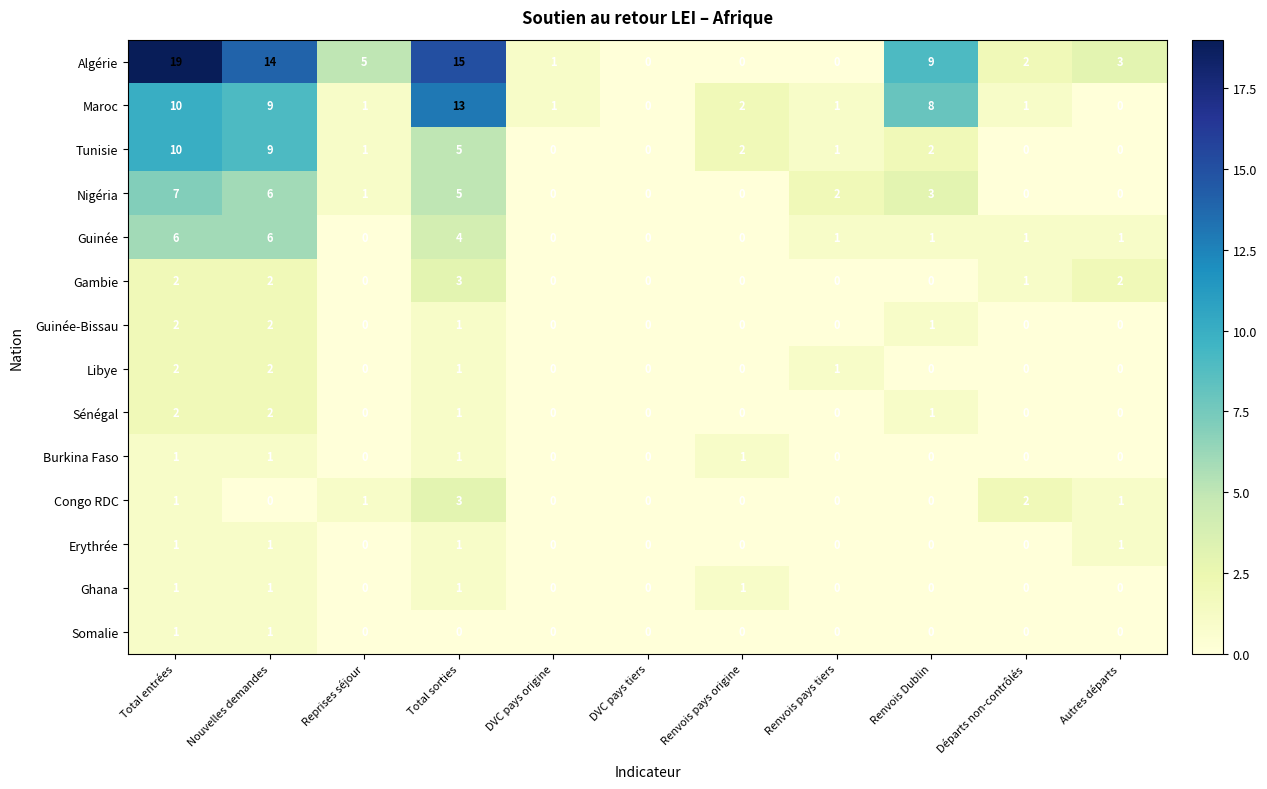

Which category has the highest value in the Algérie series?

Total entrées